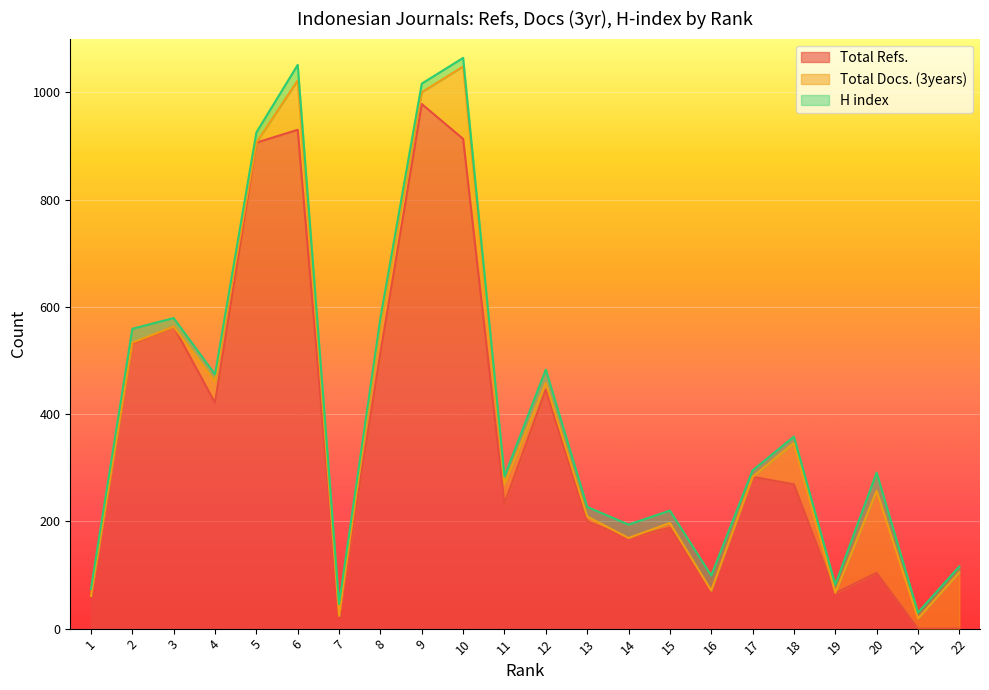

What is the sum of all Total Refs. values?

7870